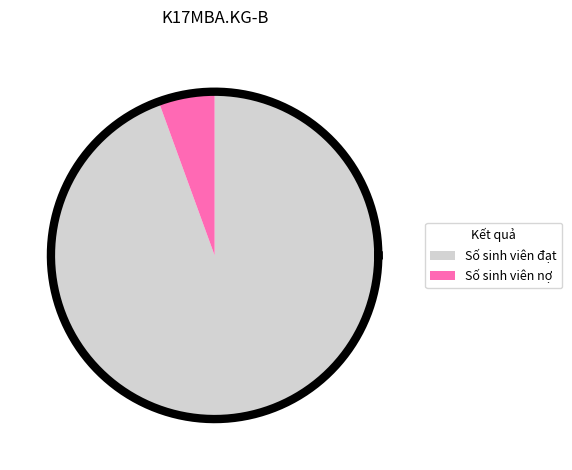

What percentage is the Số sinh viên đạt slice, to the nearest percent?

94%